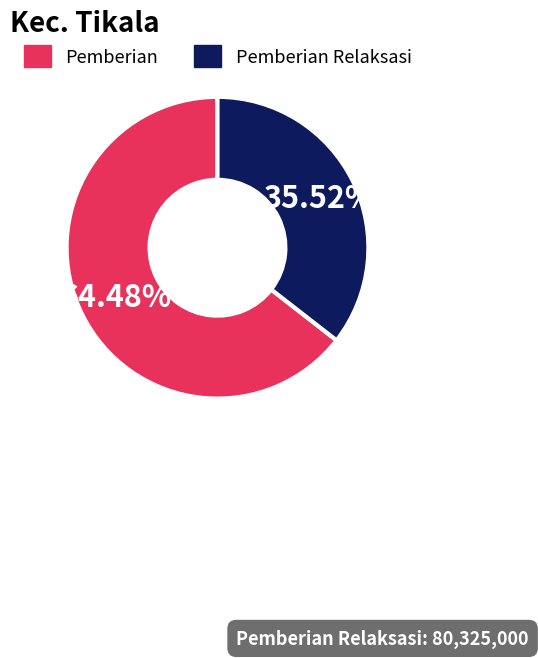

Is there a majority slice in this chart?

Yes